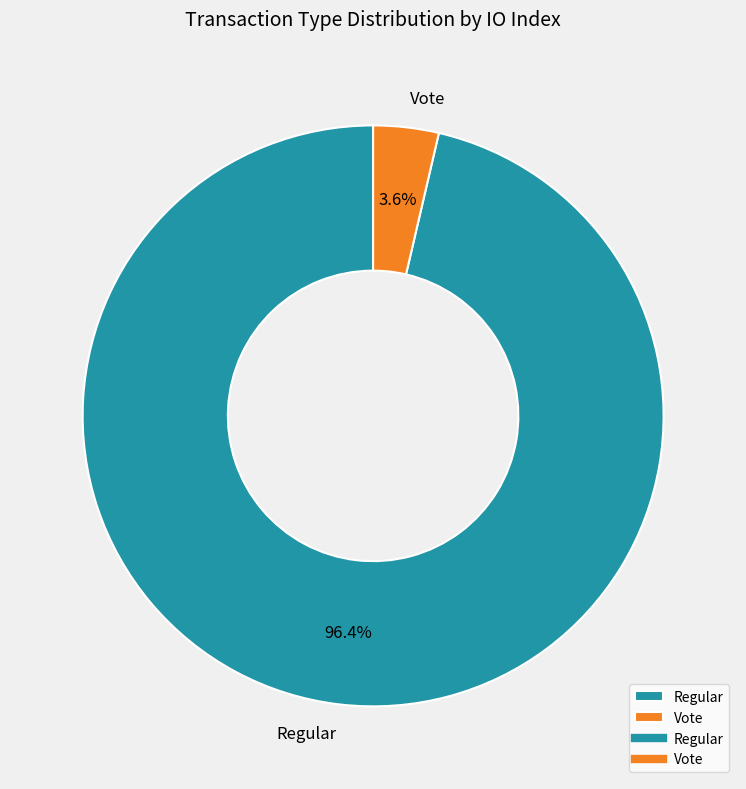

Combined, do Vote and Regular account for over 50%?

Yes